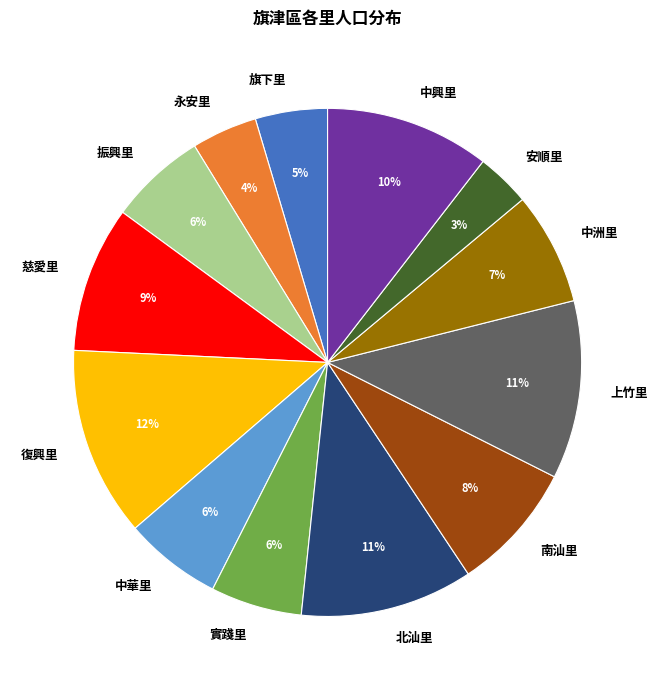

To the nearest percent, what is the average slice percentage?

8%